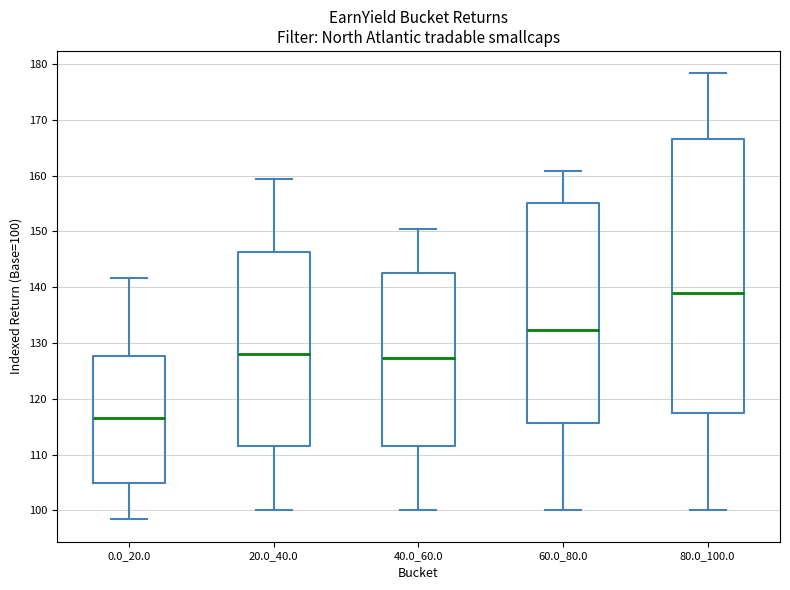

Which box's median line is the lowest?

0.0_20.0